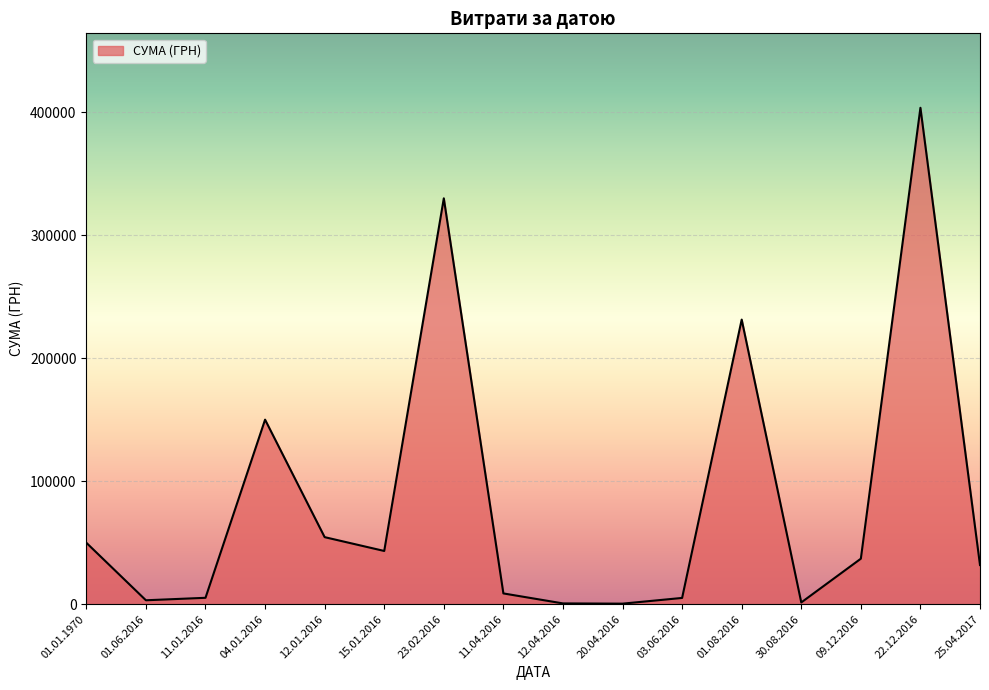

What is the maximum value shown in the chart?

403612.2